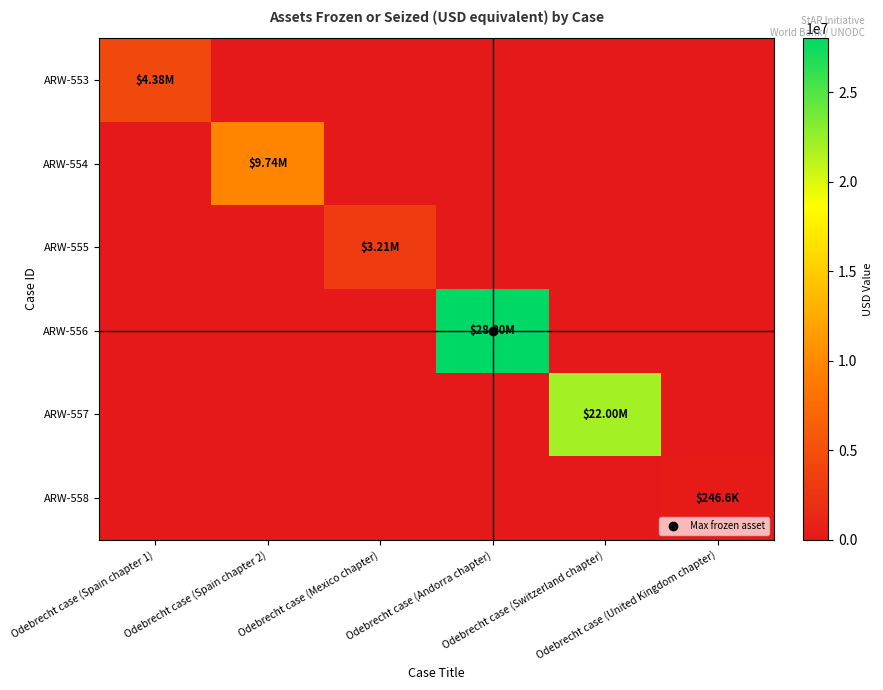

Which series has the largest total across all categories?

ARW-556